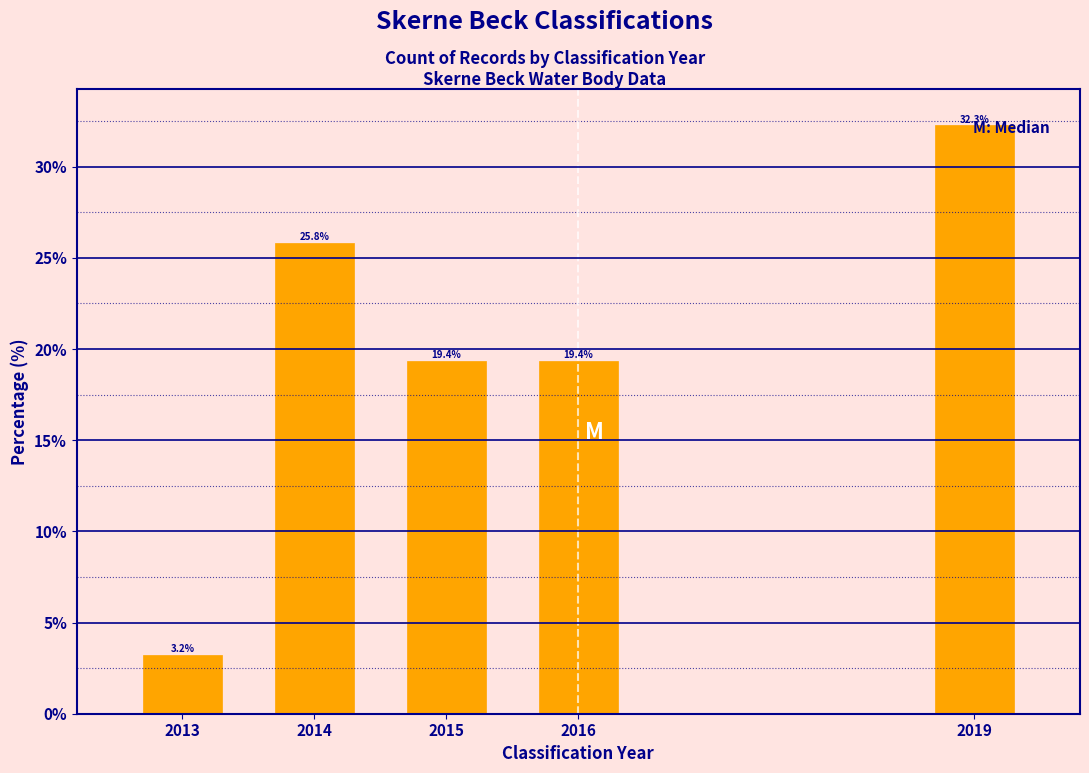

What is the ratio of the value at 2016 to the value at 2019?

0.6